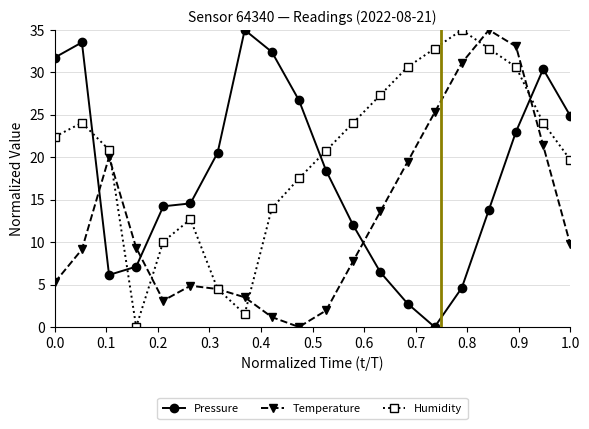

What are all the series names shown in the legend?

Pressure, Temperature, Humidity